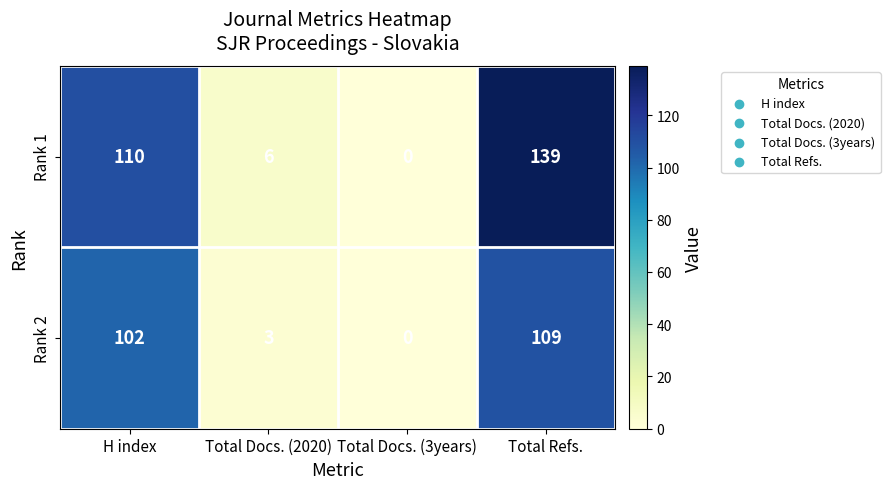

How many distinct data groups are displayed?

2